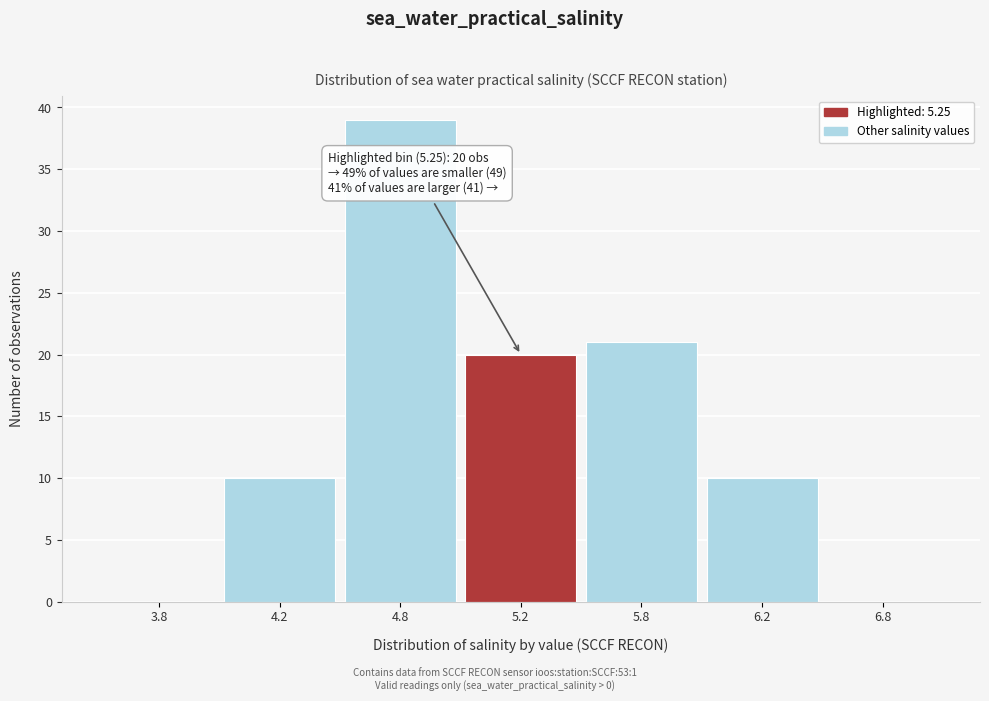

Reading left to right, what are all the values shown in this chart?

3.8=0	4.2=10	4.8=39	5.2=20	5.8=21	6.2=10	6.8=0